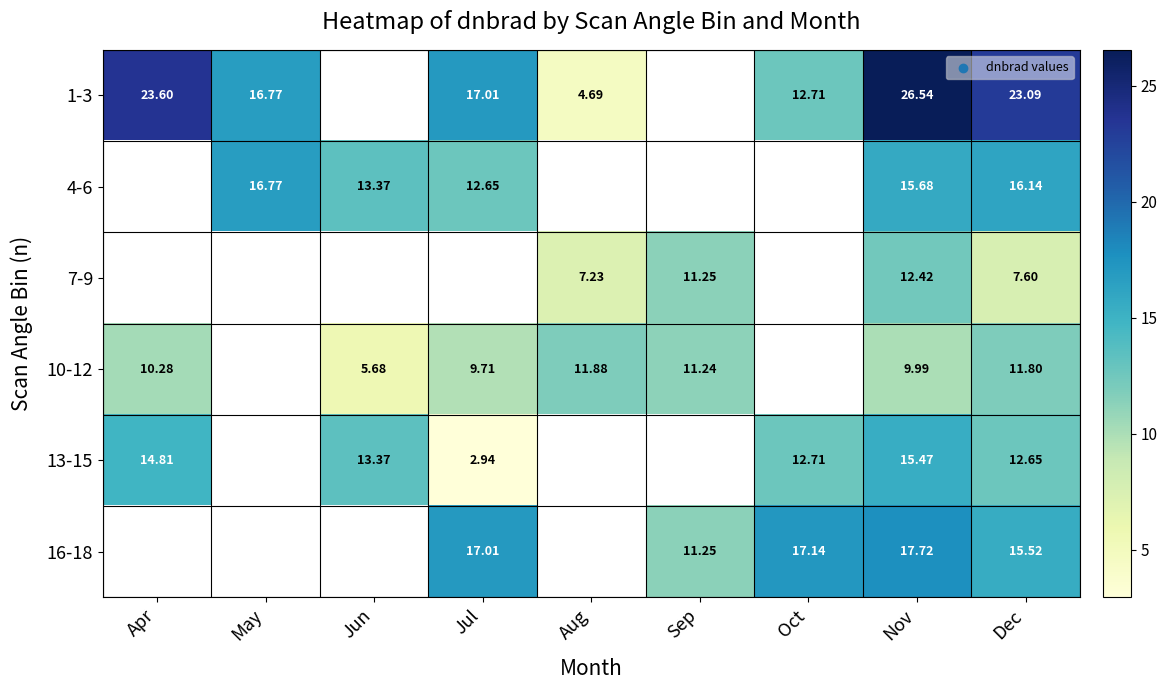

The value of 13-15 at Nov is 15.5. True or false?

True